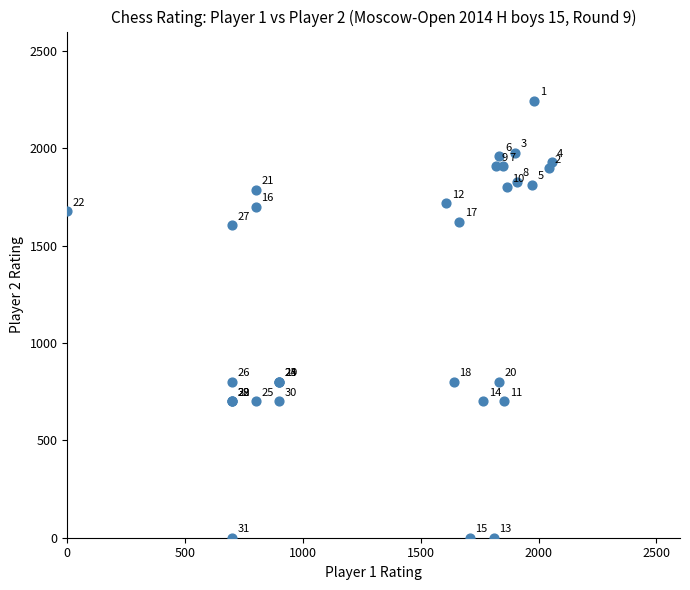

What Y value in the scatter plot is closest to 1122?

800